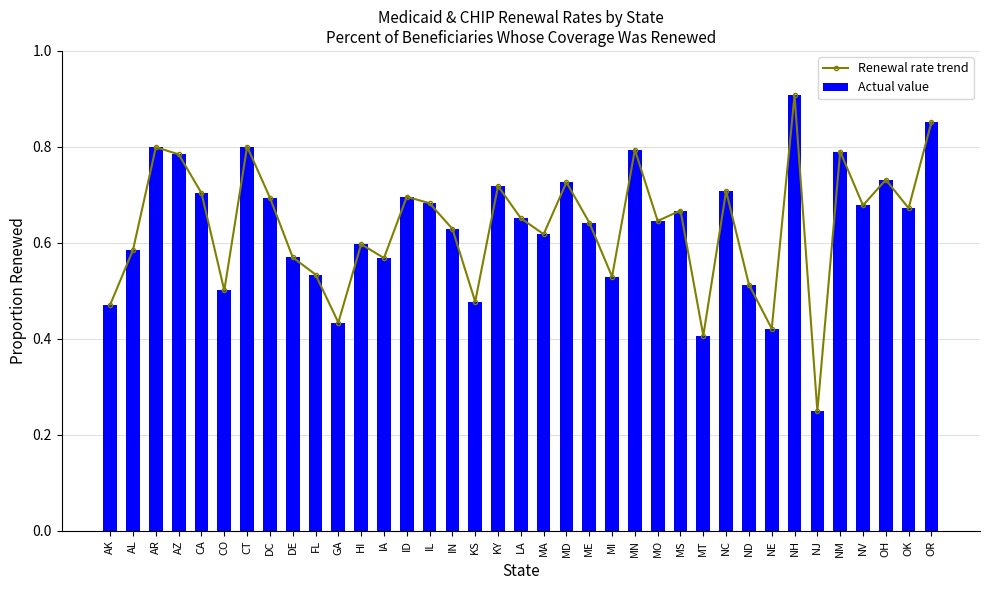

What is the difference between the Renewal rate trend values at MT and CO?

0.1